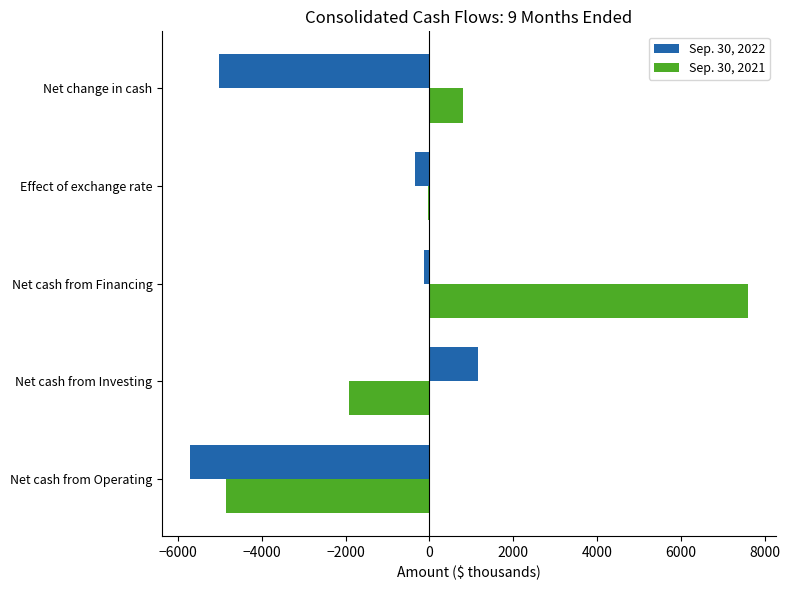

What is the sum of all Sep. 30, 2022 values?

-10052